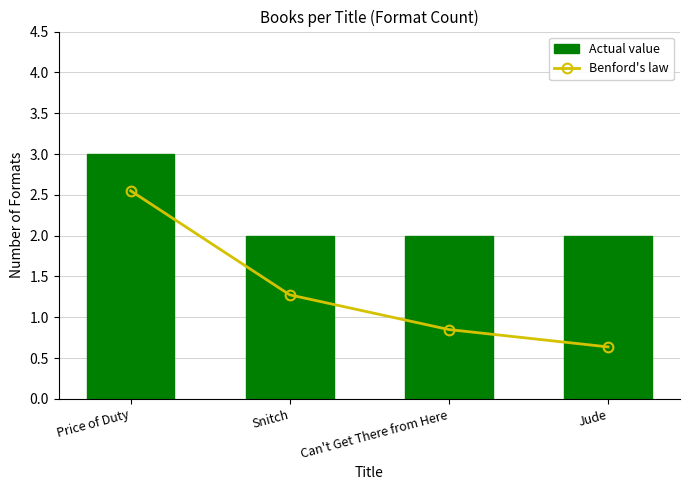

The Actual value series shows 2.0 at Can't Get There from Here. True or false?

True